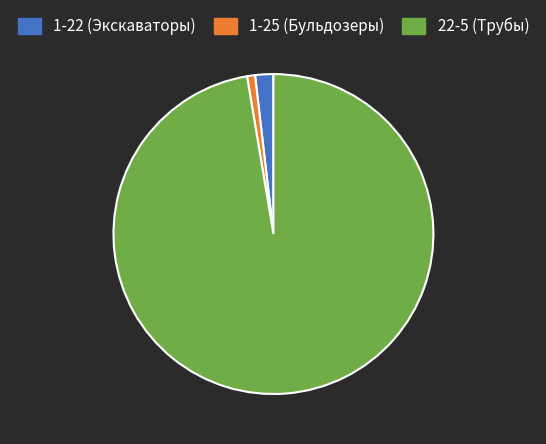

Is it true that 1-25 (Бульдозеры) is 1% of the pie?

True